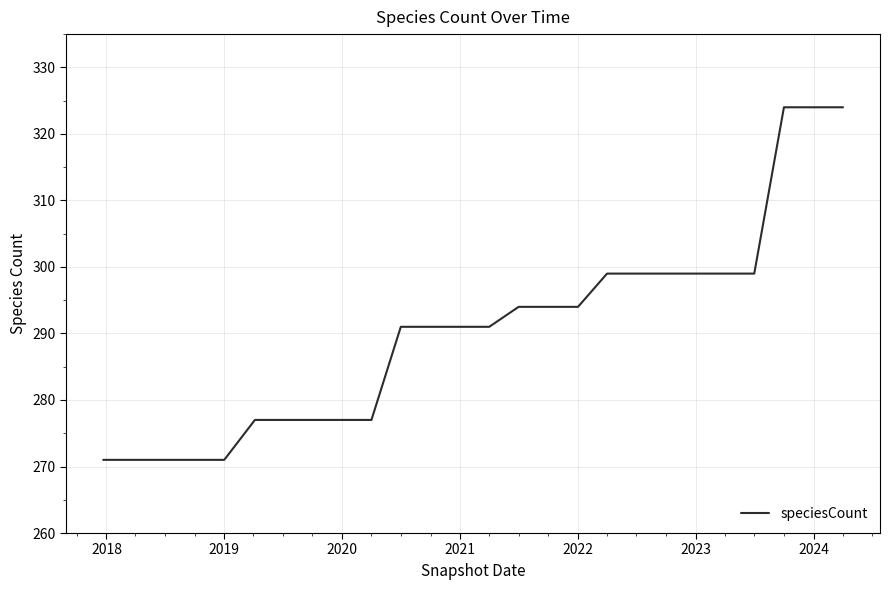

What is the smallest value displayed?

271